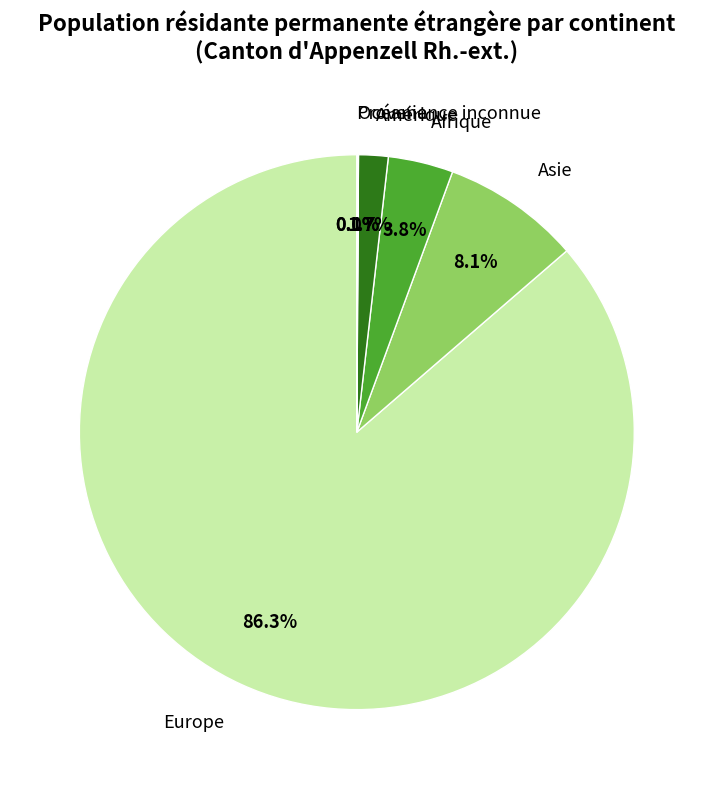

What percentage is NOT represented by Asie?

91.9%